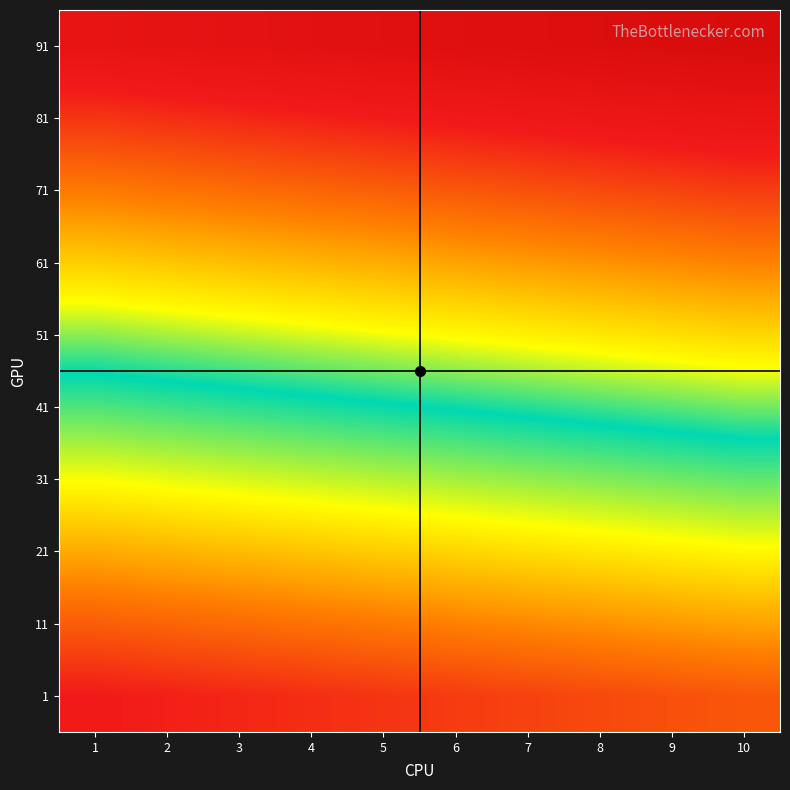

What is the minimum value shown in the chart?

1